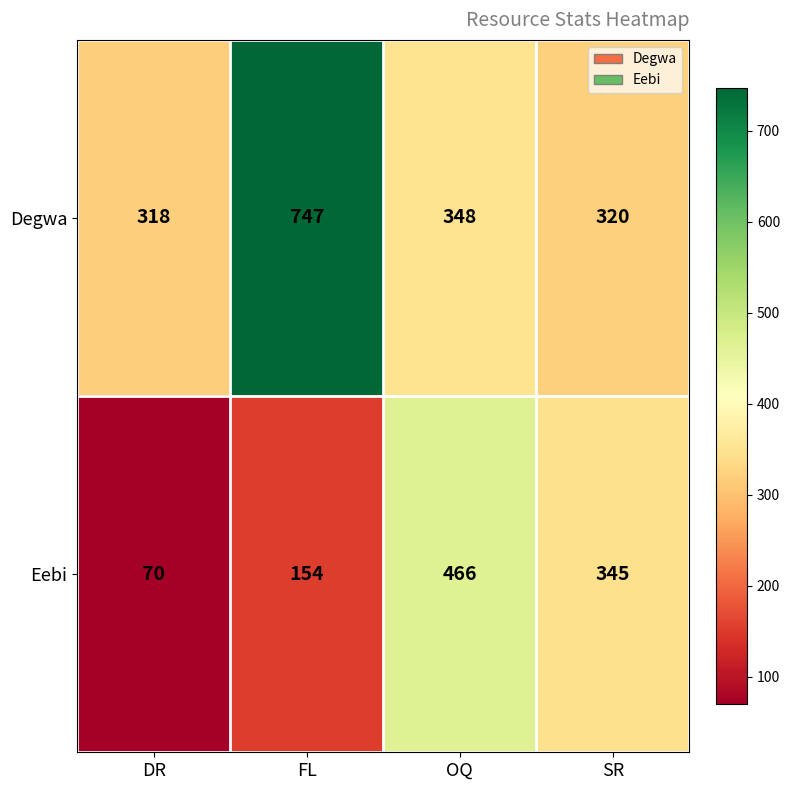

What is the greatest value displayed?

747